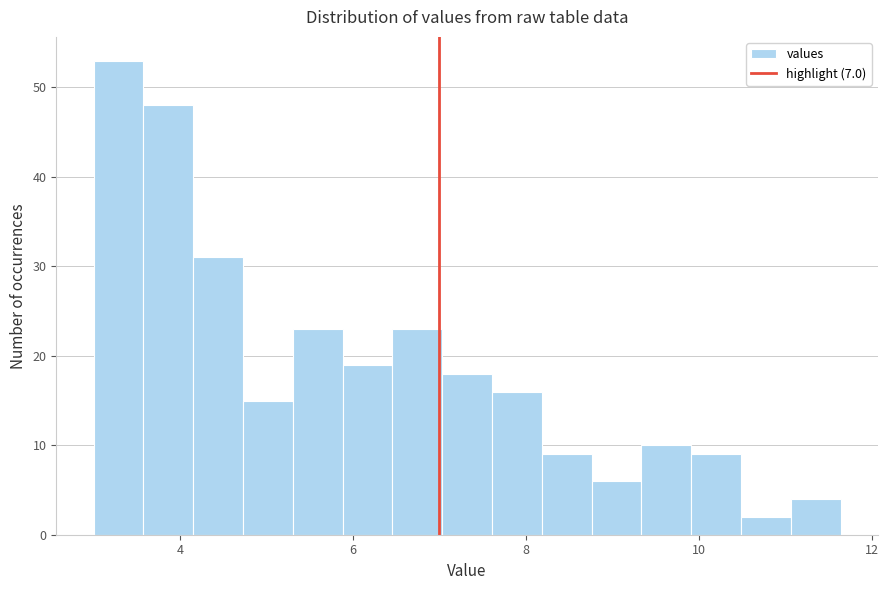

Around what value on the x-axis is the tallest bar? Give the approximate position of its centre, as read against the axis.

3.2